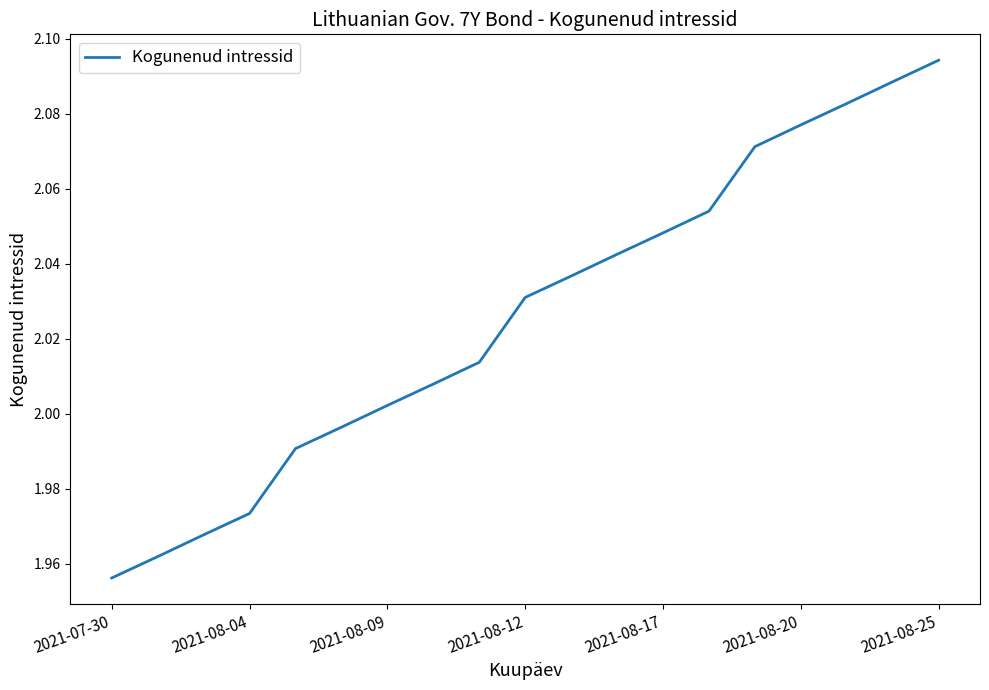

What is the smallest value displayed?

2.0